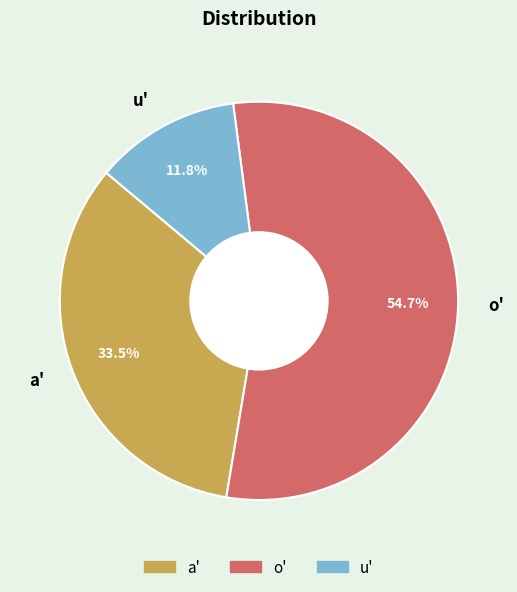

Is it true that u' is 1% of the pie?

False